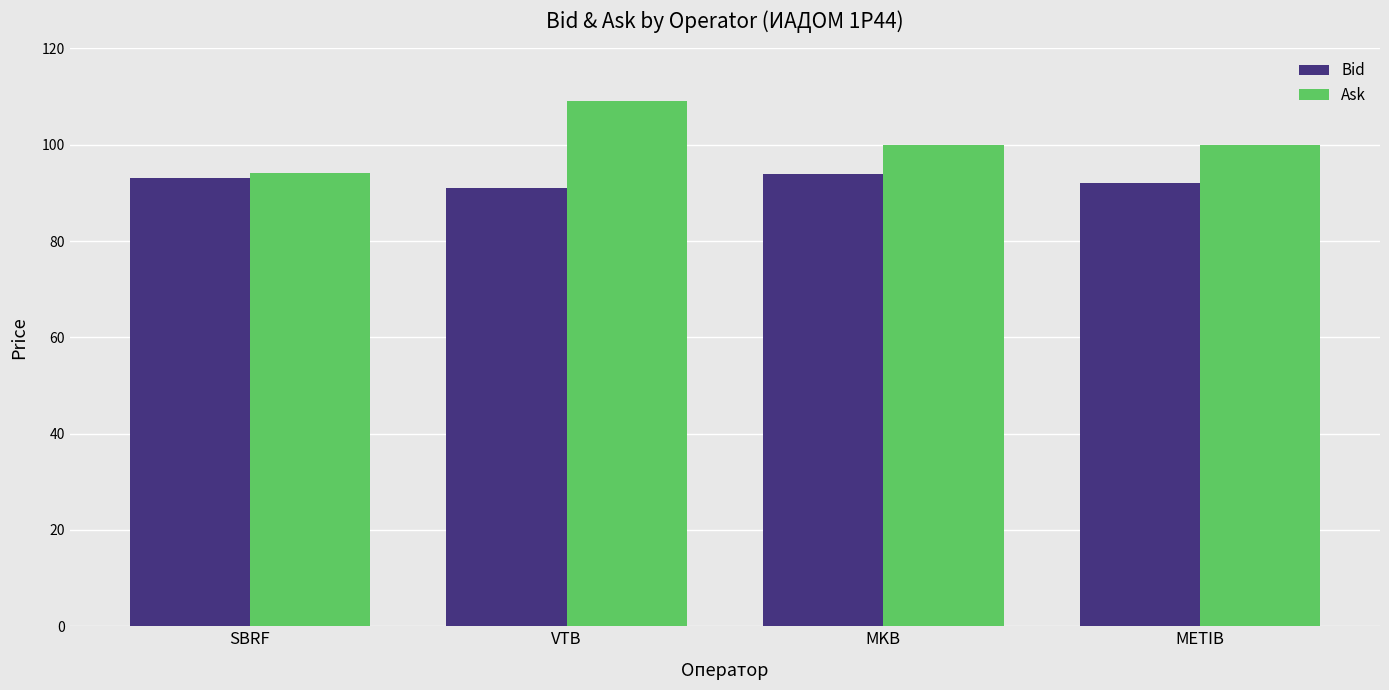

Which series has the largest total across all categories?

Ask